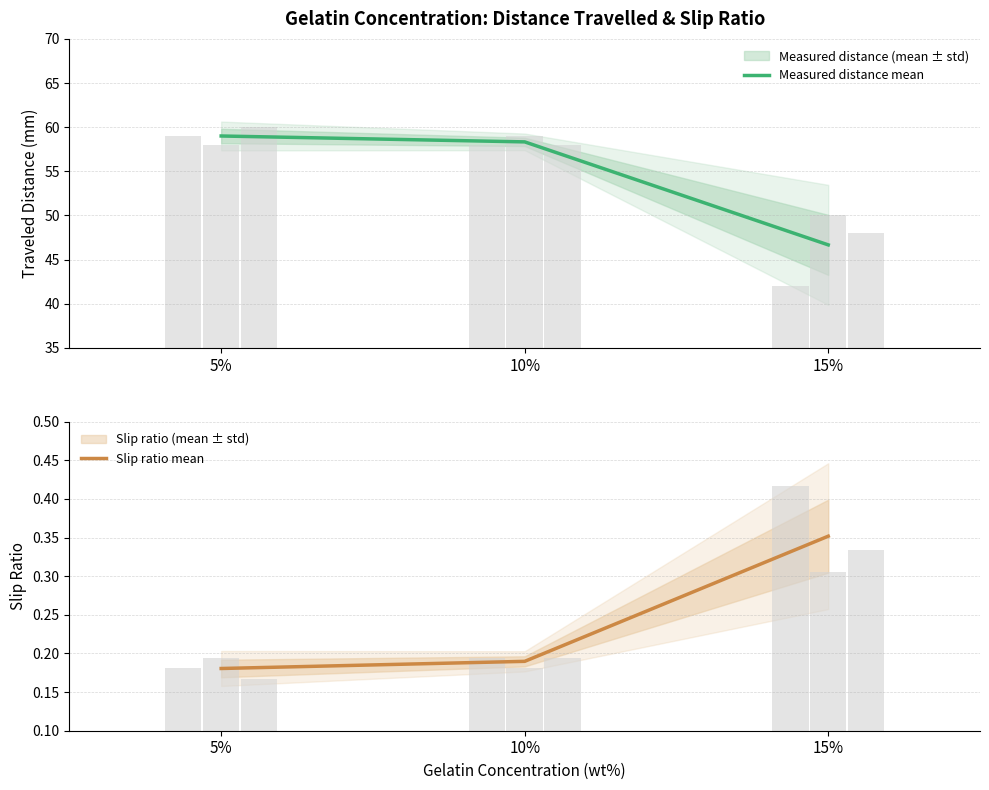

What is the difference between the maximum and minimum values in the Measured distance mean series?

12.3